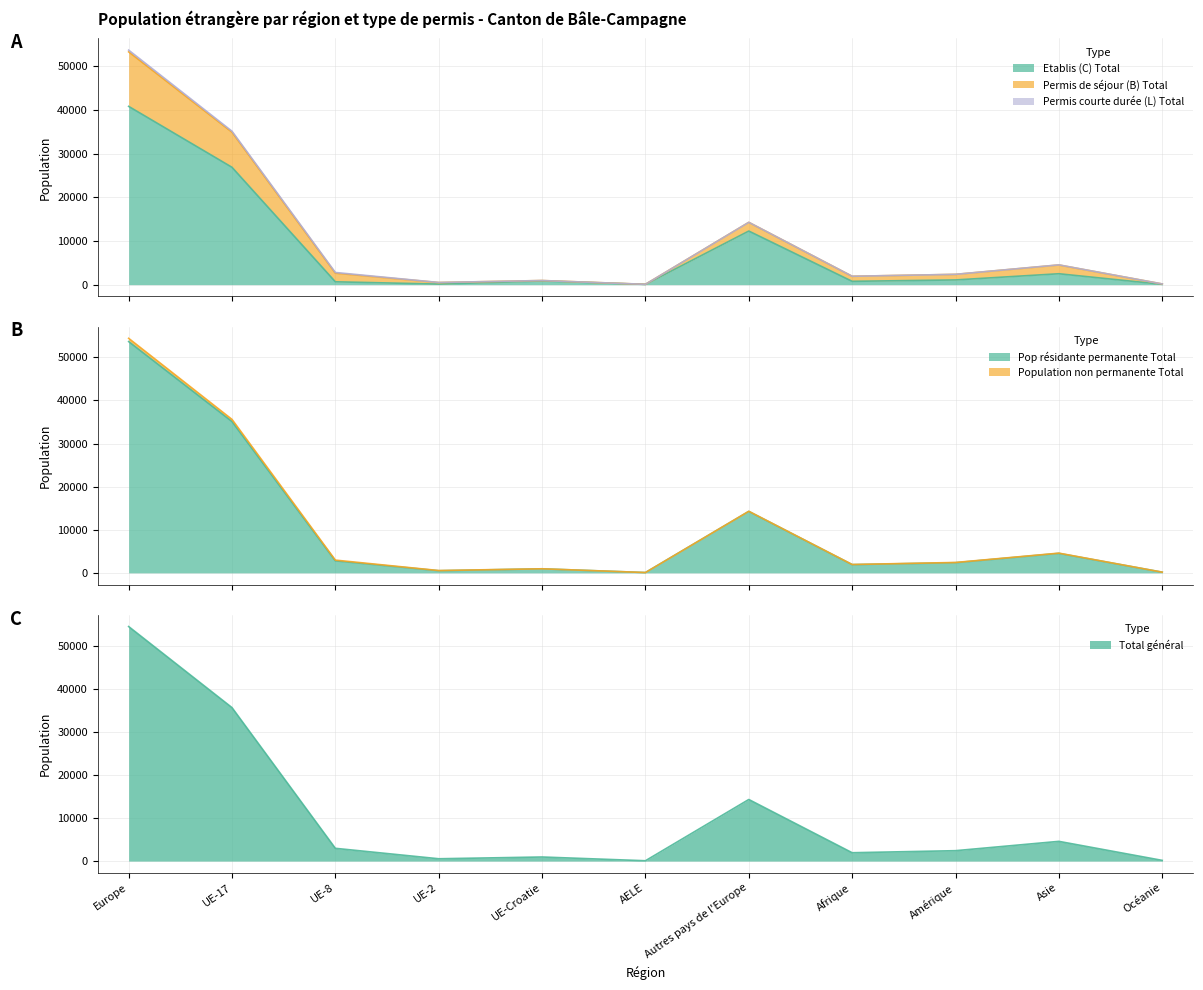

How many interior local peaks does the Total général series have?

3